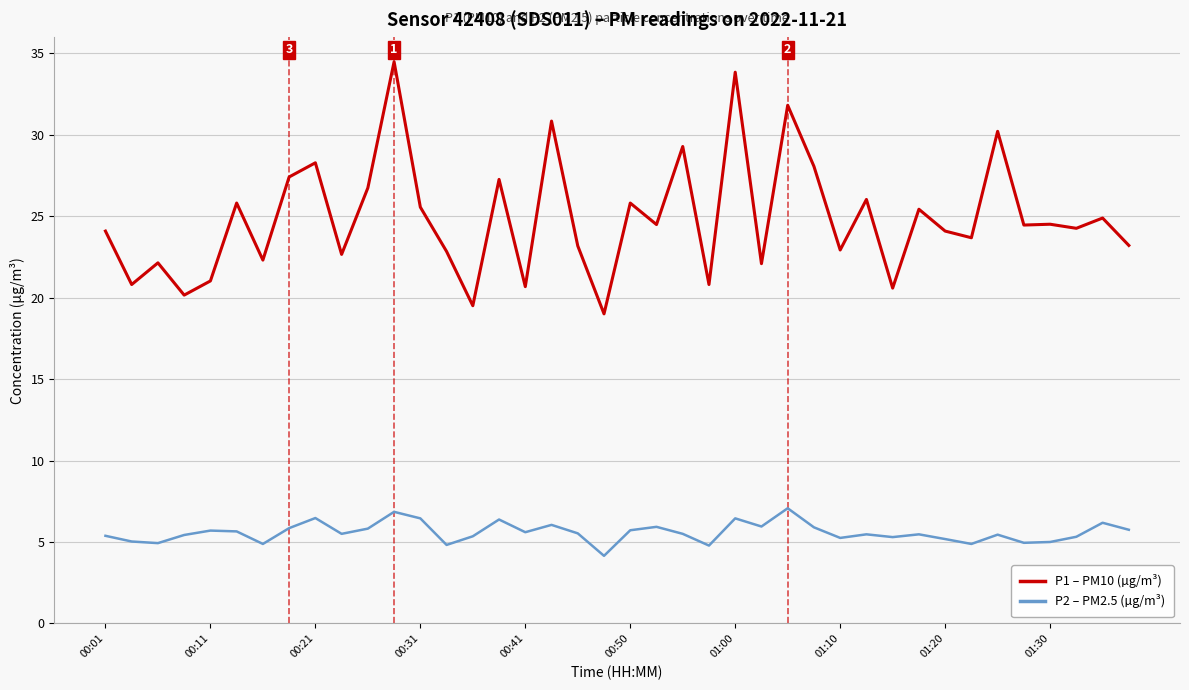

Which series has the largest total across all categories?

P1 – PM10 (µg/m³)